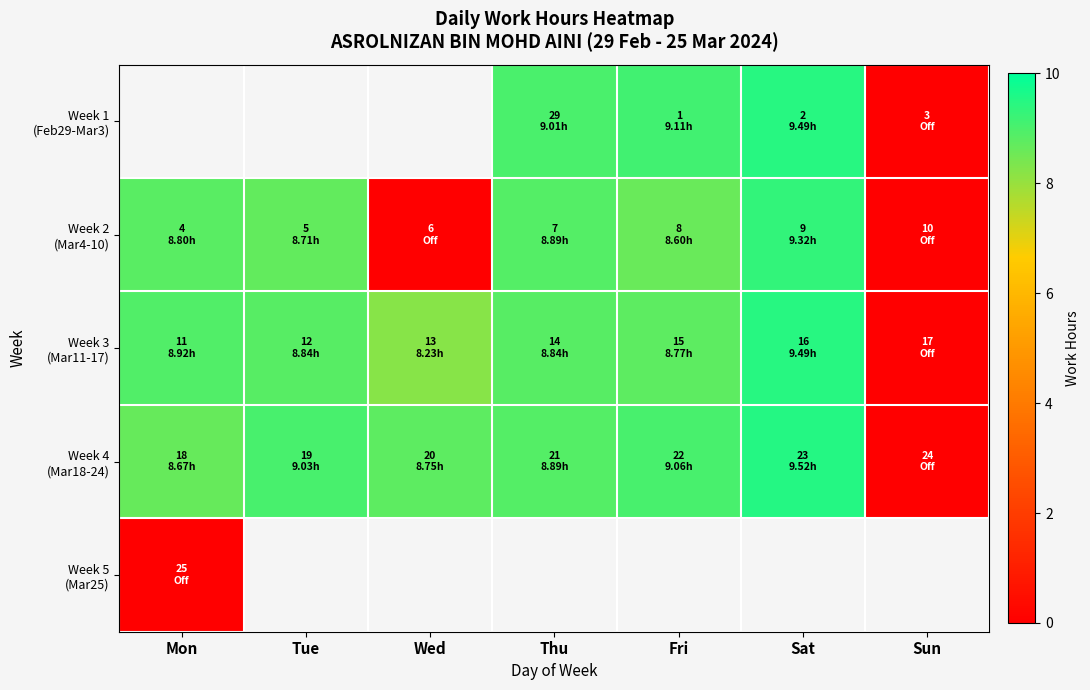

Count the number of data series in this chart.

5